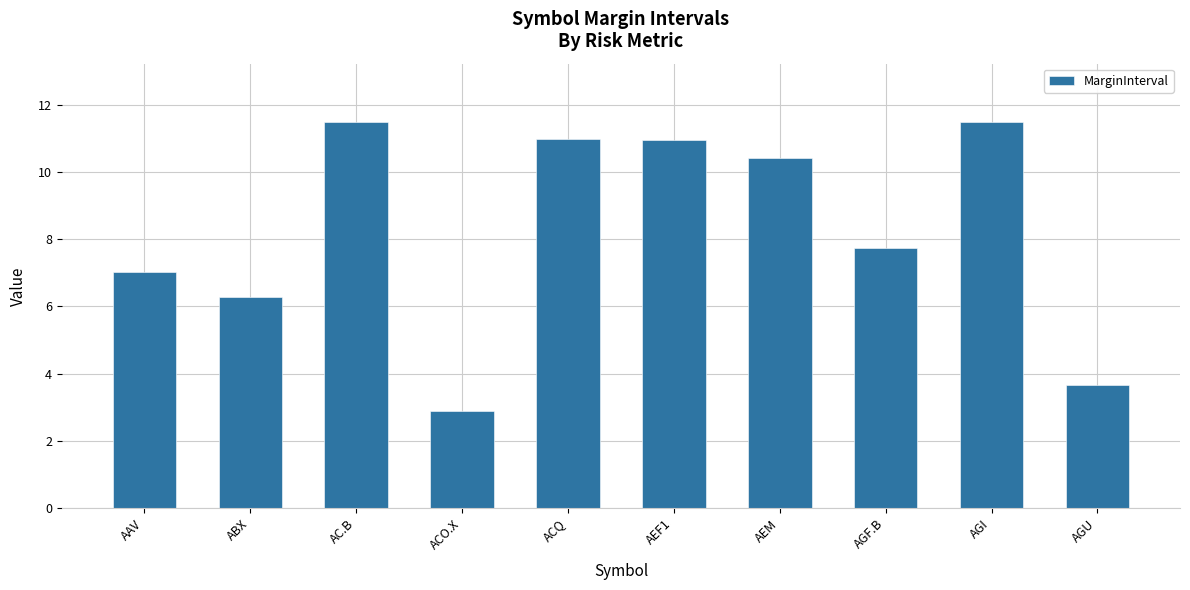

Where does the data first go above 10?

AC.B